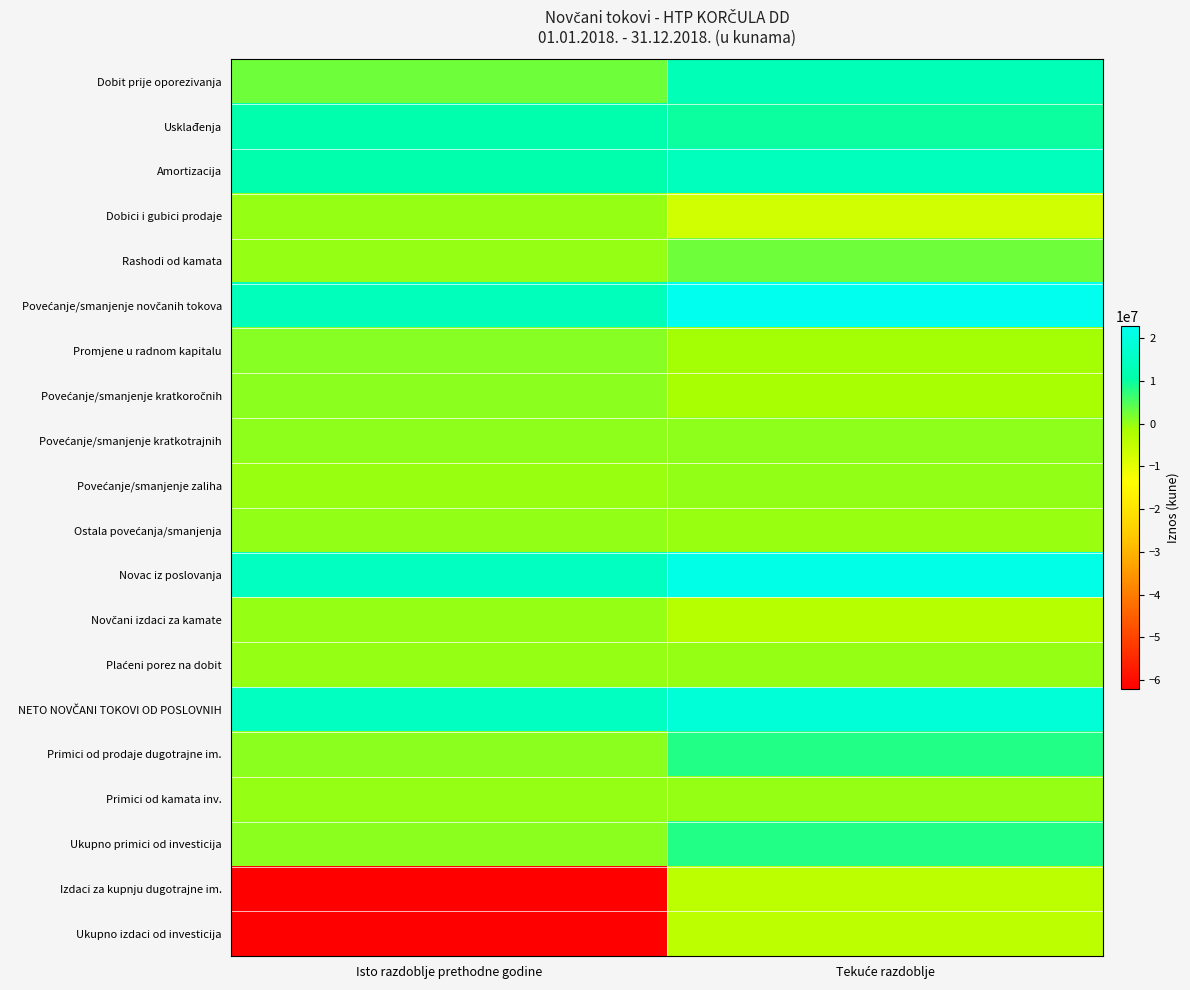

Rank the series at Isto razdoblje prethodne godine from highest to lowest value.

Novac iz poslovanja, NETO NOVČANI TOKOVI OD POSLOVNIH, Povećanje/smanjenje novčanih tokova, Usklađenja, Amortizacija, Dobit prije oporezivanja, Promjene u radnom kapitalu, Povećanje/smanjenje kratkoročnih, Ukupno primici od investicija, Primici od prodaje dugotrajne im., Povećanje/smanjenje kratkotrajnih, Ostala povećanja/smanjenja, Primici od kamata inv., Dobici i gubici prodaje, Rashodi od kamata, Novčani izdaci za kamate, Plaćeni porez na dobit, Povećanje/smanjenje zaliha, Izdaci za kupnju dugotrajne im., Ukupno izdaci od investicija